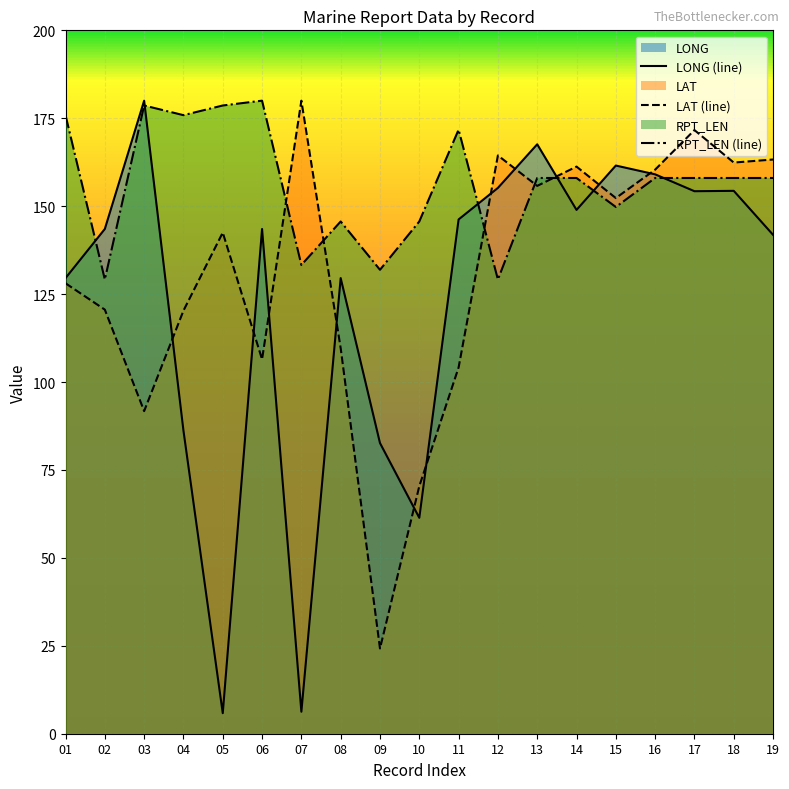

Which series changed the most between 01 and 12?

RPT_LEN (line)